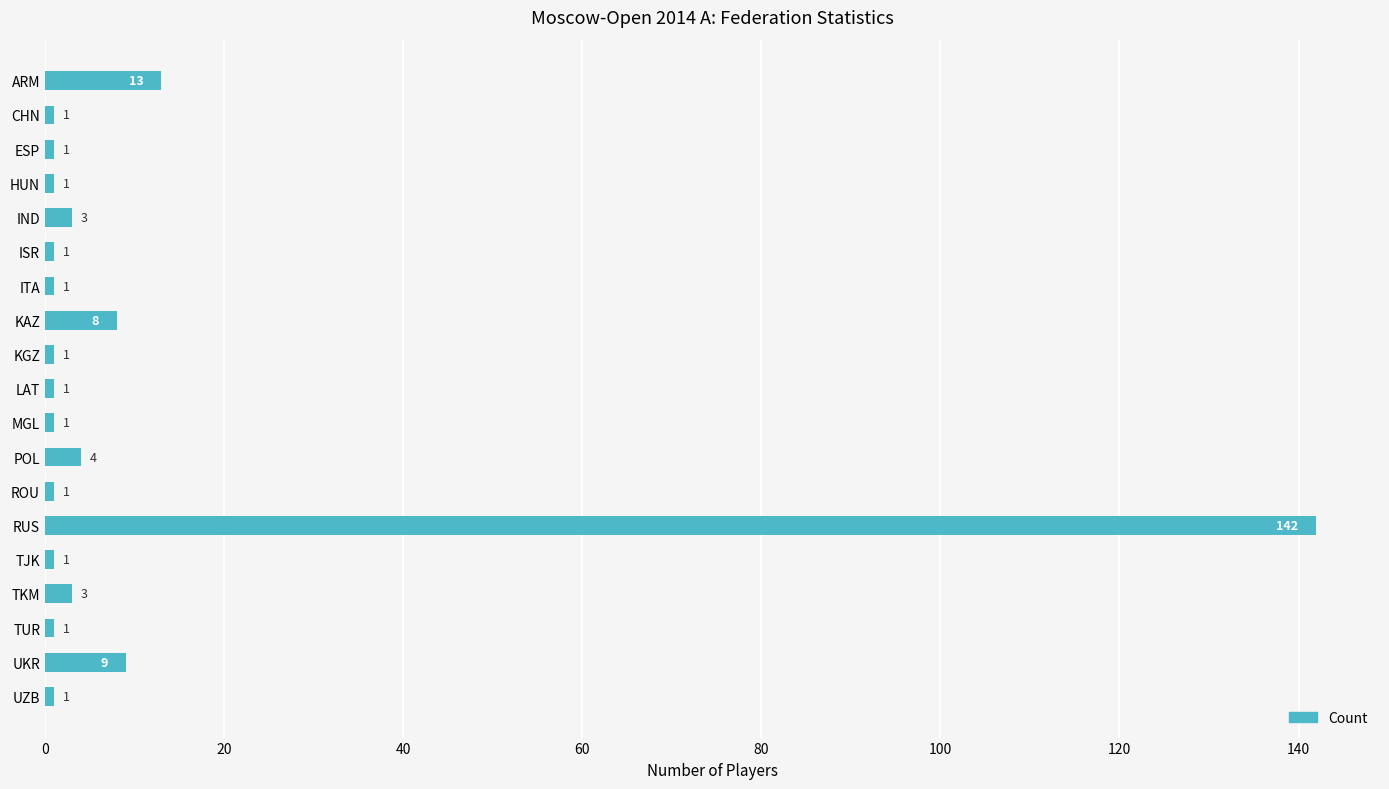

Does the chart contain stacked bars?

No